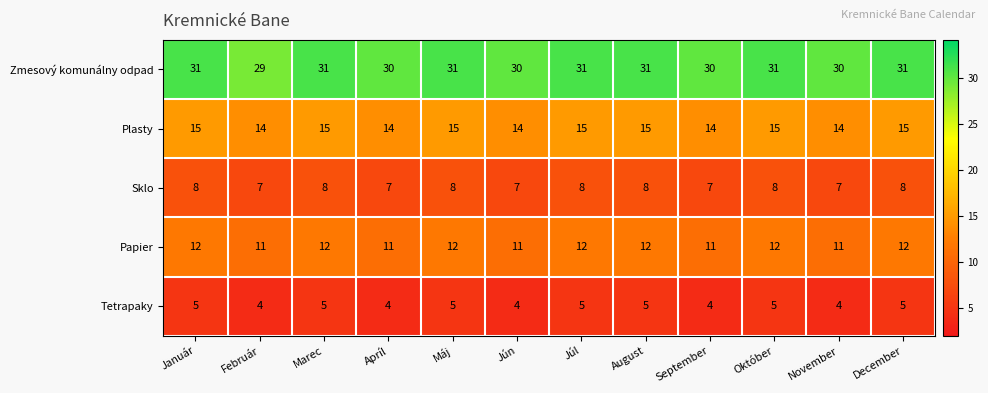

What is the spread (max minus min) of values at Marec?

26